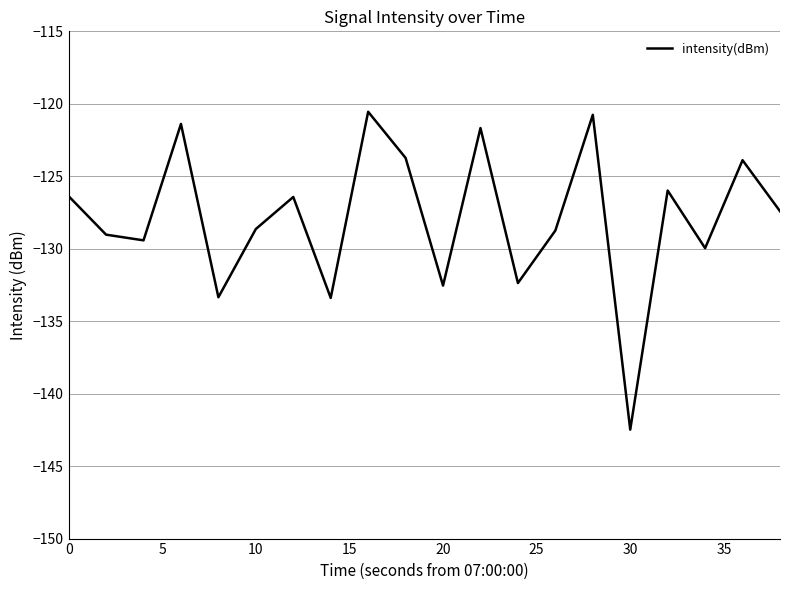

What is the smallest value displayed?

-142.5